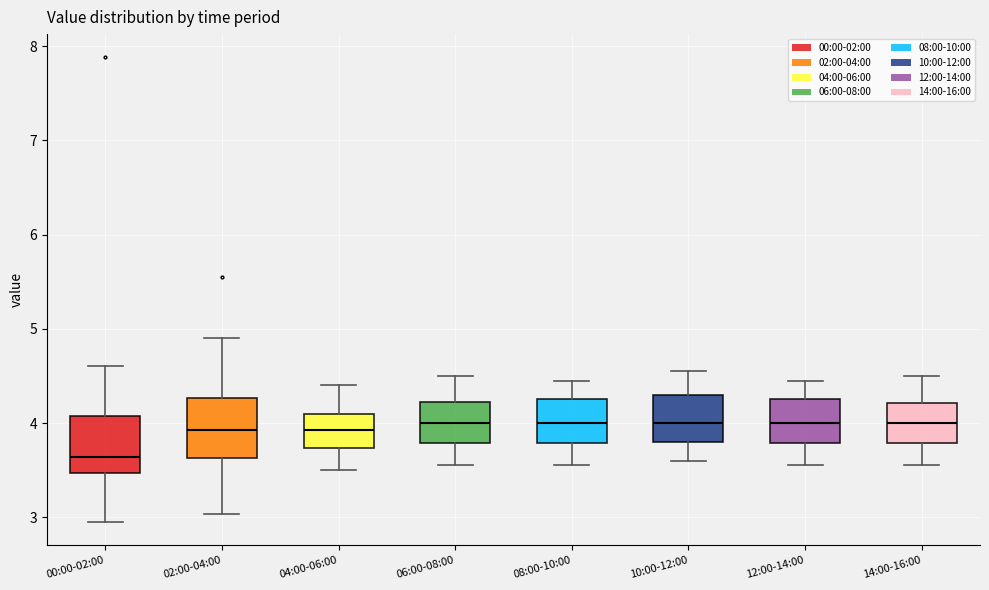

Which box's median line is the lowest?

00:00-02:00